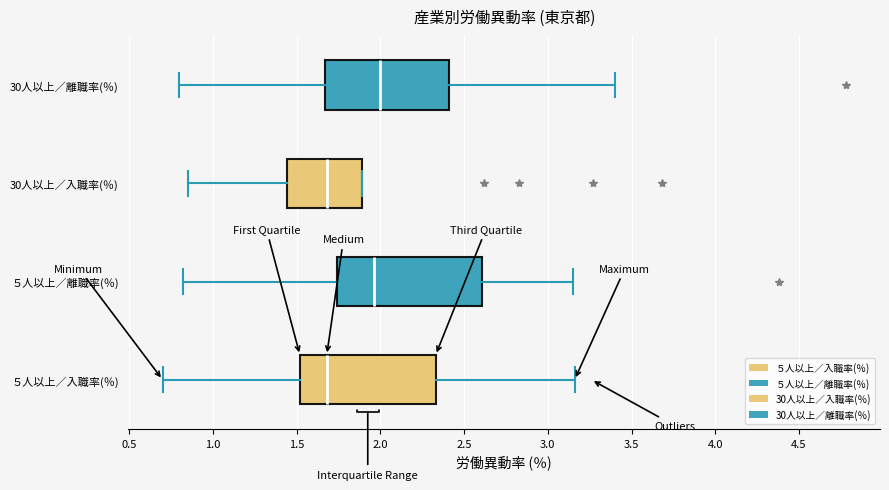

Reading bottom to top, transcribe this box plot: for each box, give where its median line is, the range the box spans, and where its two whiskers end, as read against the x-axis. The values are not printed on the chart, so give them approximately, as read against the axis.

５人以上／入職率(％): median 1.70, box 1.50 to 2.35, whiskers 0.70 to 3.15
５人以上／離職率(％): median 1.95, box 1.75 to 2.60, whiskers 0.80 to 3.15
30人以上／入職率(％): median 1.70, box 1.45 to 1.90, whiskers 0.85 to 1.90
30人以上／離職率(％): median 2.00, box 1.65 to 2.40, whiskers 0.80 to 3.40